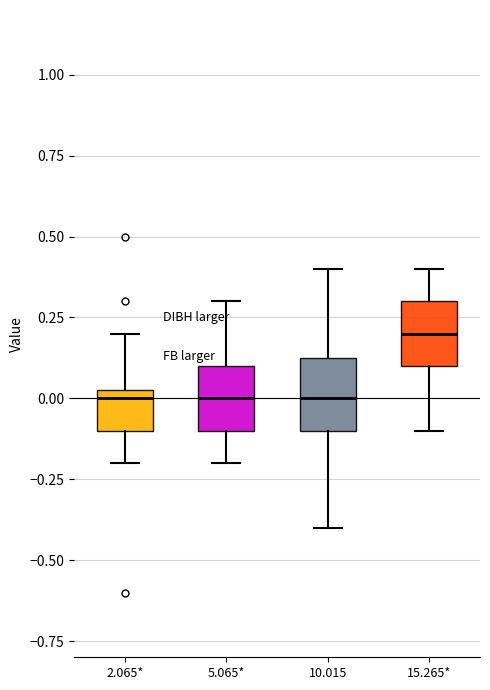

Reading left to right, read every box against the y-axis: the position of its median line, the range the box covers, and the ends of its whiskers. The values are not printed on the chart, so give them approximately, as read against the axis.

2.065*: median 0.00, box -0.10 to 0.05, whiskers -0.20 to 0.20
5.065*: median 0.00, box -0.10 to 0.10, whiskers -0.20 to 0.30
10.015: median 0.00, box -0.10 to 0.15, whiskers -0.40 to 0.40
15.265*: median 0.20, box 0.10 to 0.30, whiskers -0.10 to 0.40